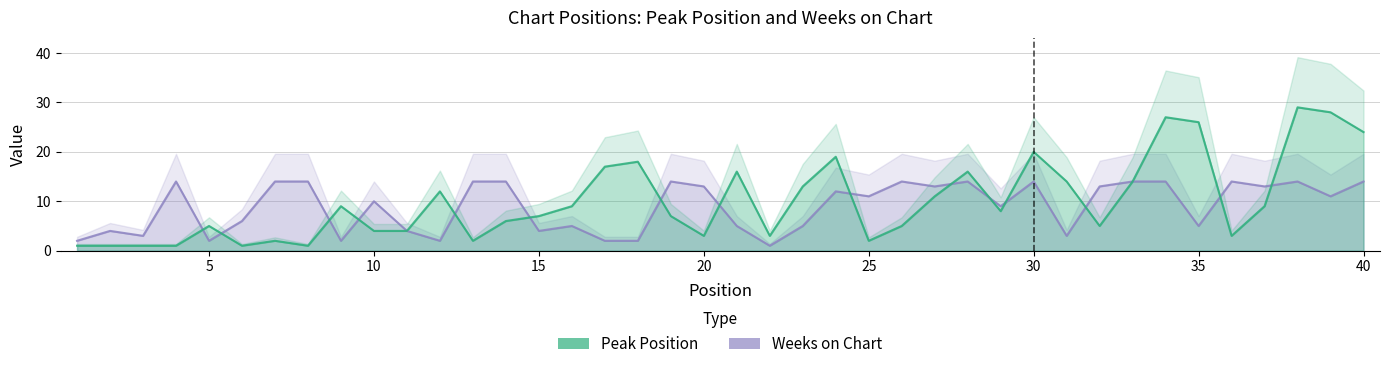

How many data points in Peak Position are above 8?

19